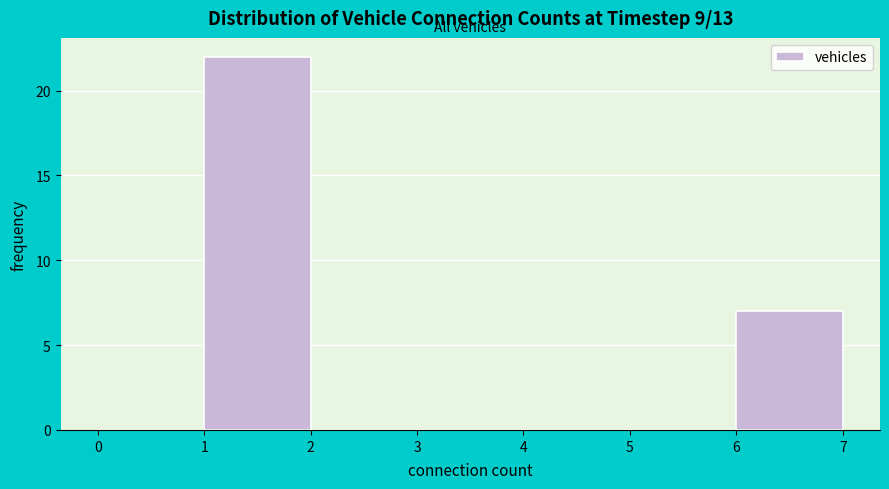

How tall is the bar that spans 1 to 2 on the x-axis? The values are not printed on the chart, so give them approximately, as read against the axis.

22